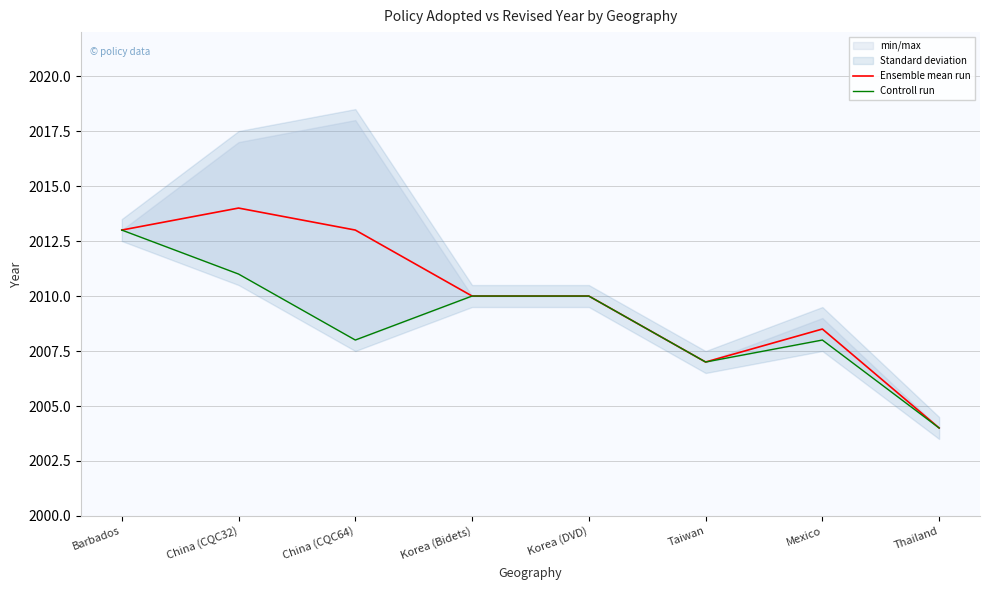

In Controll run, how many points are higher than both neighbors (excluding endpoints)?

1